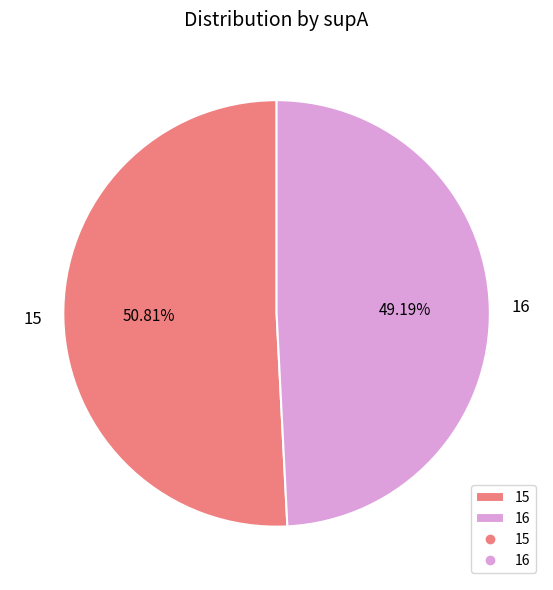

Which slice is the smallest?

16